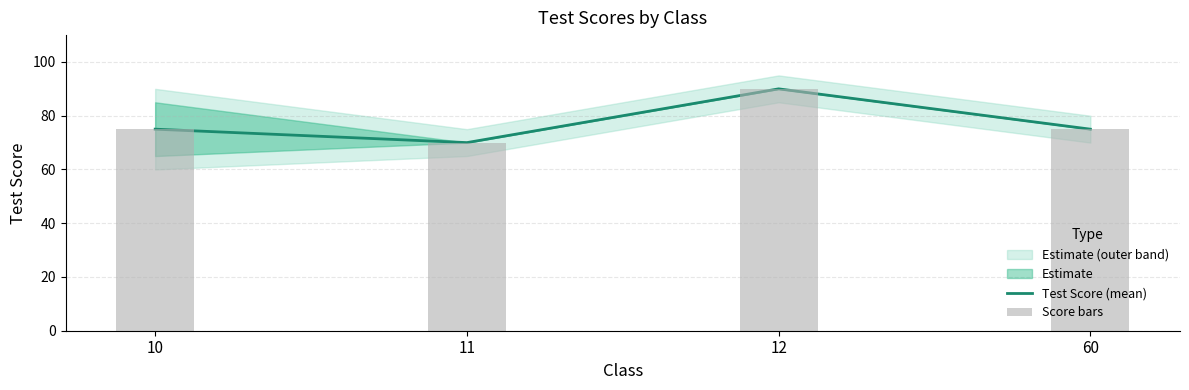

What is the total value across all series at 12?

180